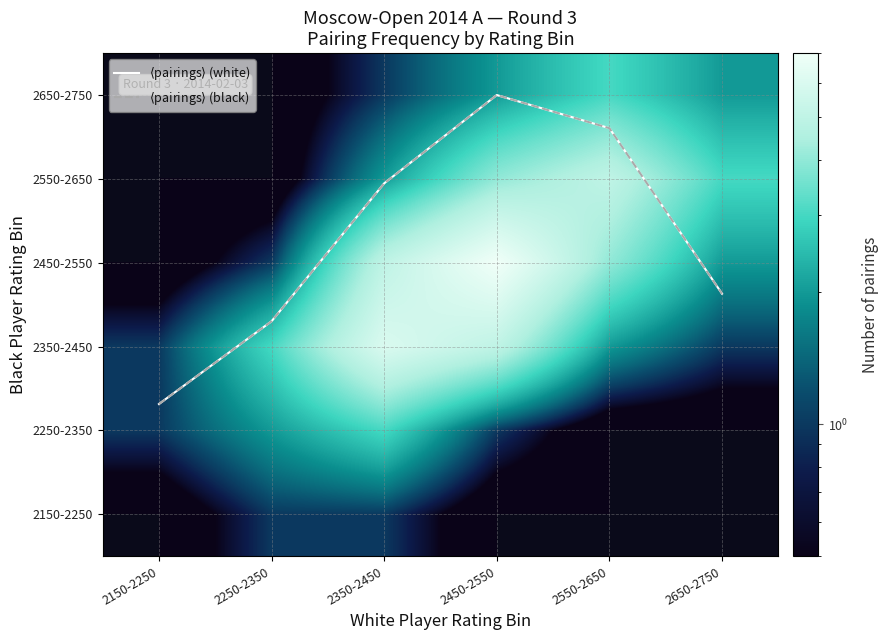

What is the sum of all $\langle$pairings$\rangle$ (black) values?

19.8